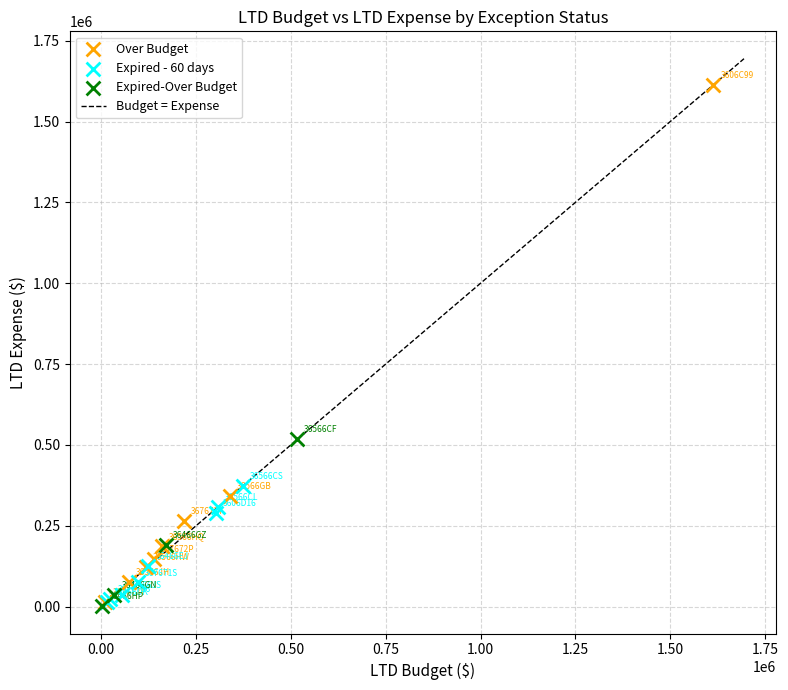

Which series reaches the maximum Y coordinate?

Over Budget